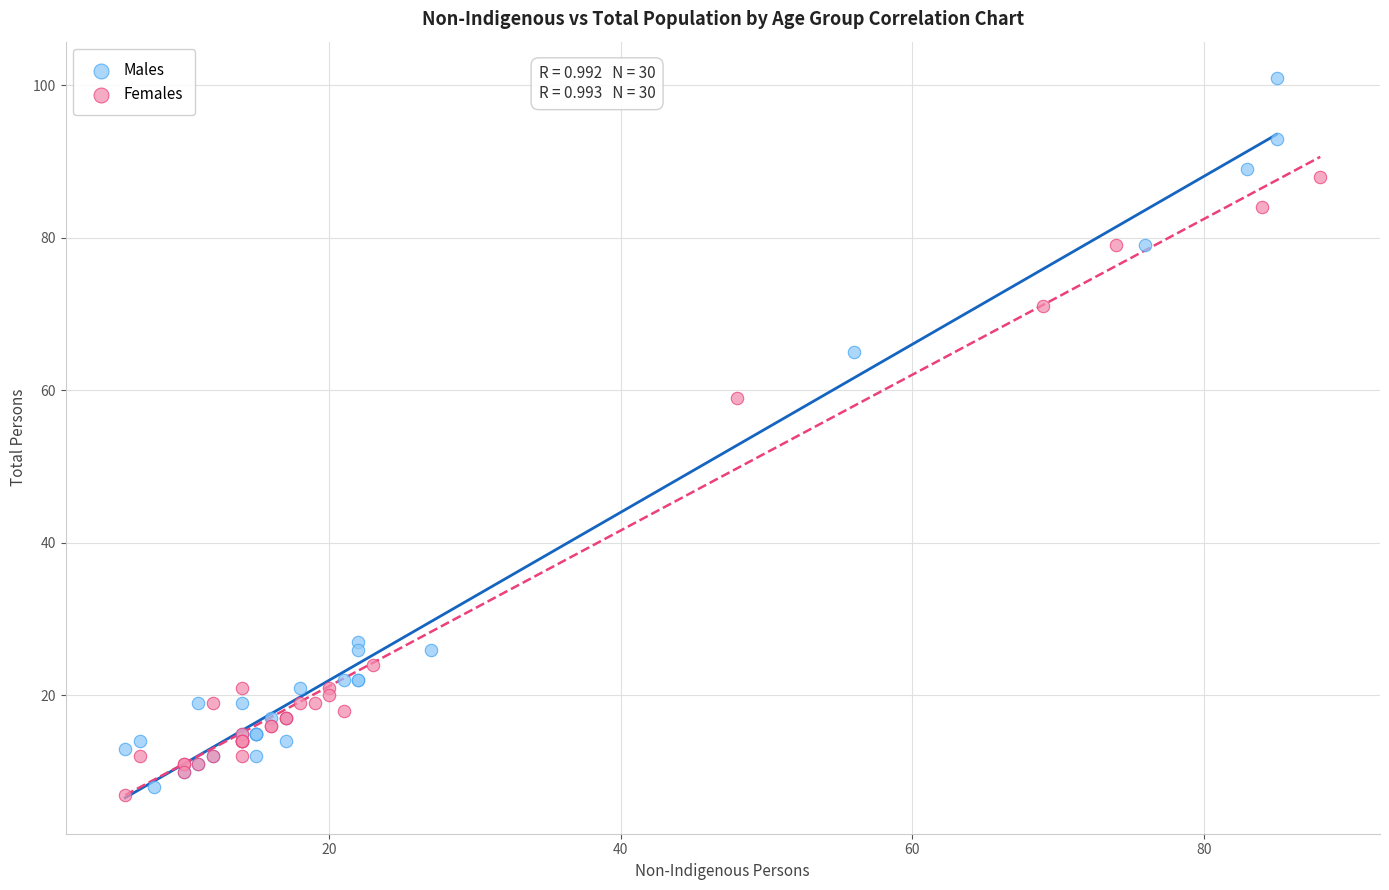

Which series contains the highest Y value?

Males